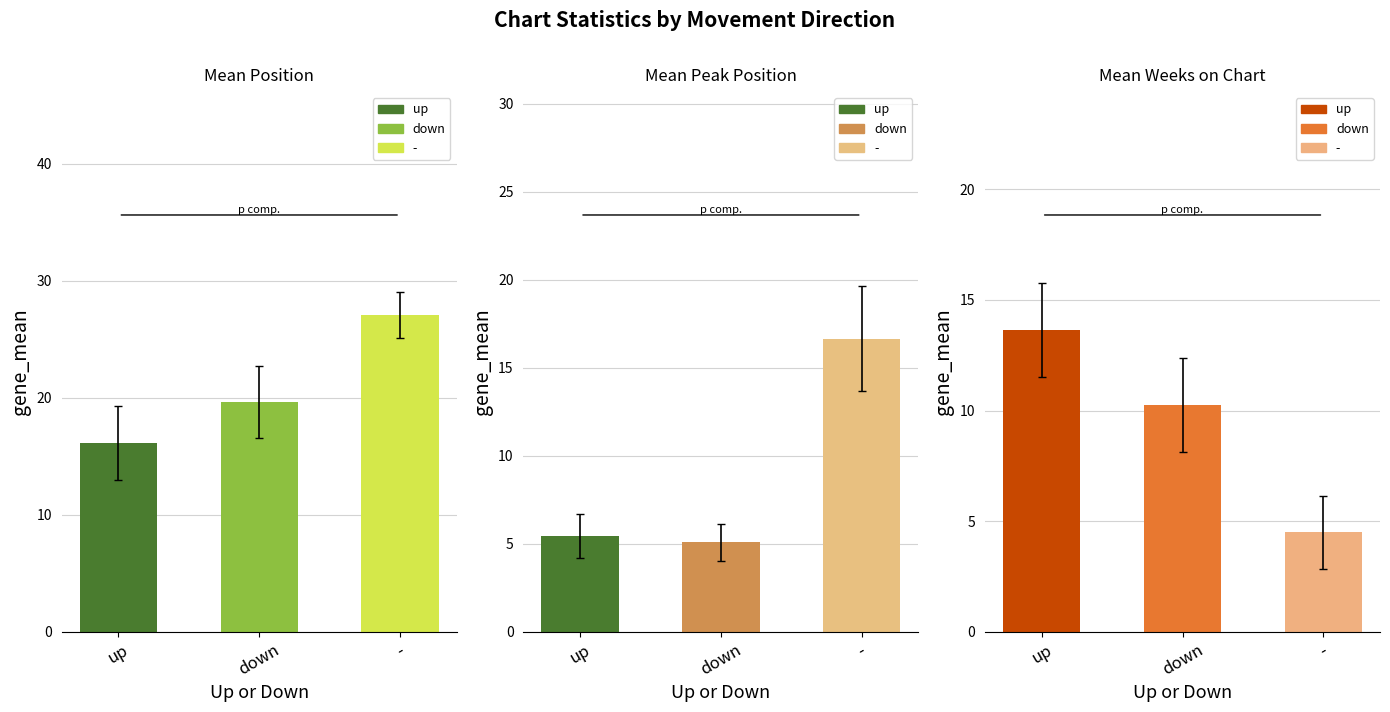

At which label does Mean Peak Position first exceed 8?

up